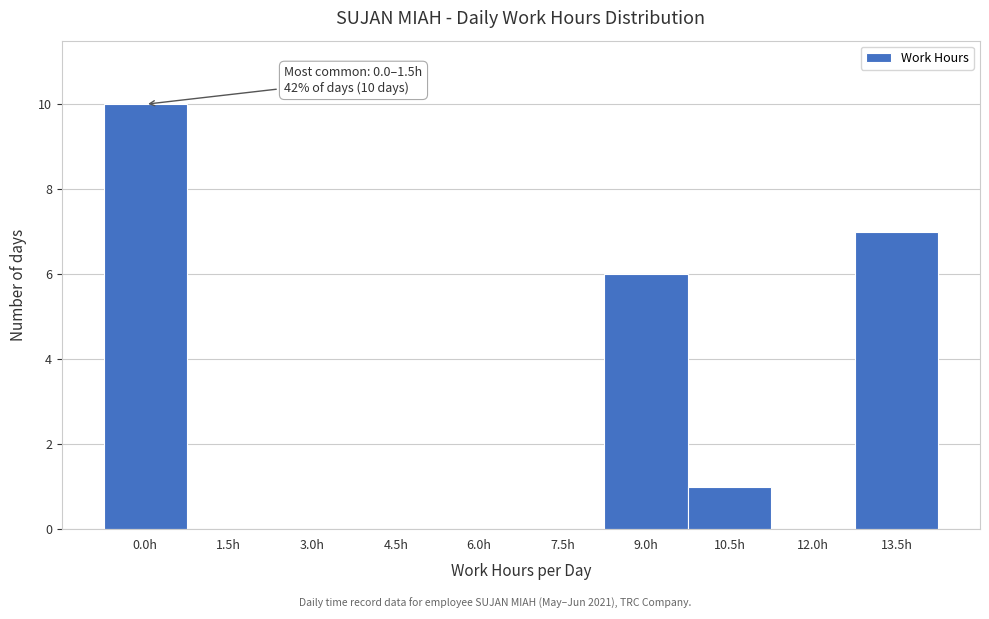

Reading left to right, list all the values displayed in this chart.

0.0h=10	1.5h=0	3.0h=0	4.5h=0	6.0h=0	7.5h=0	9.0h=6	10.5h=1	12.0h=0	13.5h=7